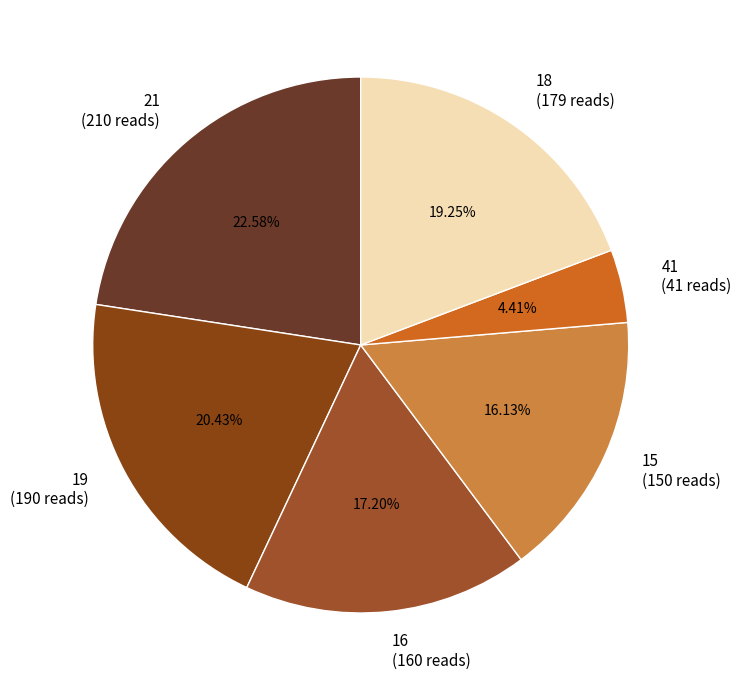

What percentage is NOT represented by 21?

77.4%